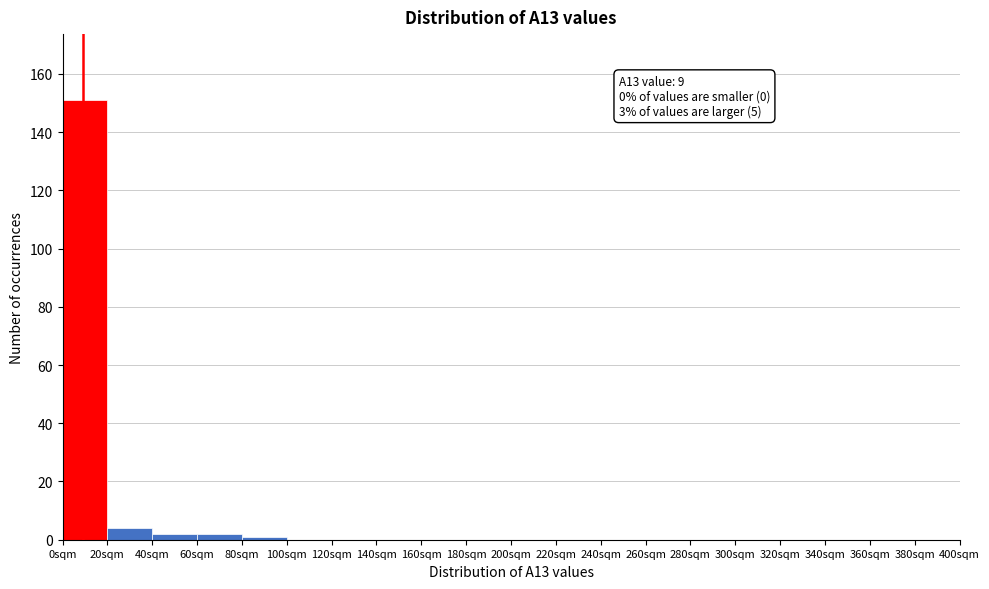

Over which range of the x-axis is the bar tallest?

0 to 20